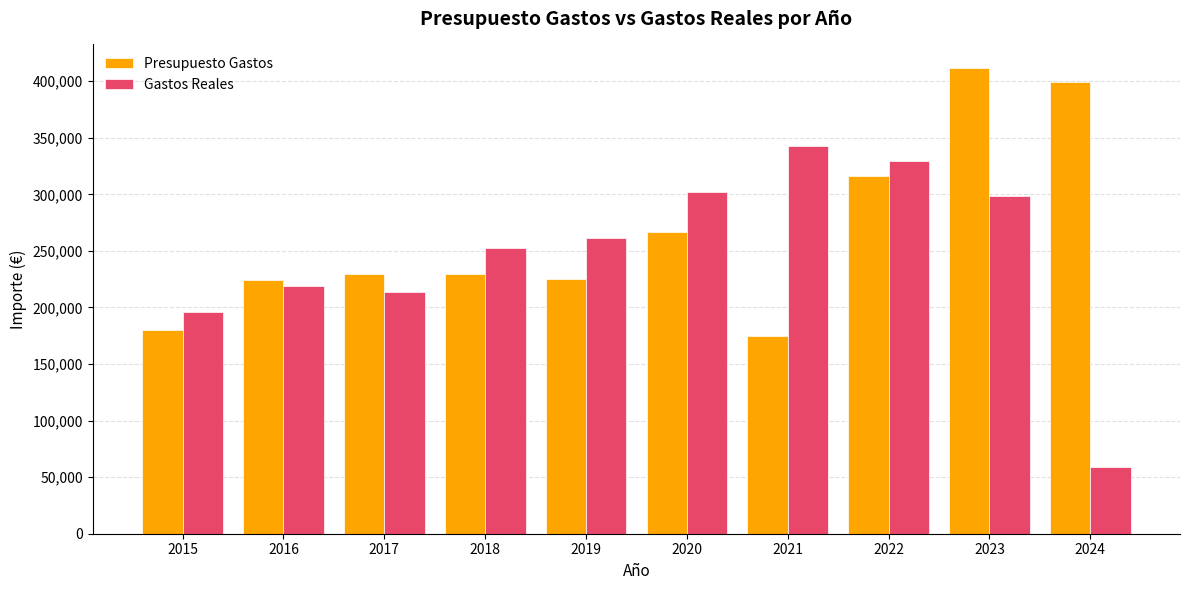

Which category has the highest value in the Presupuesto Gastos series?

2023